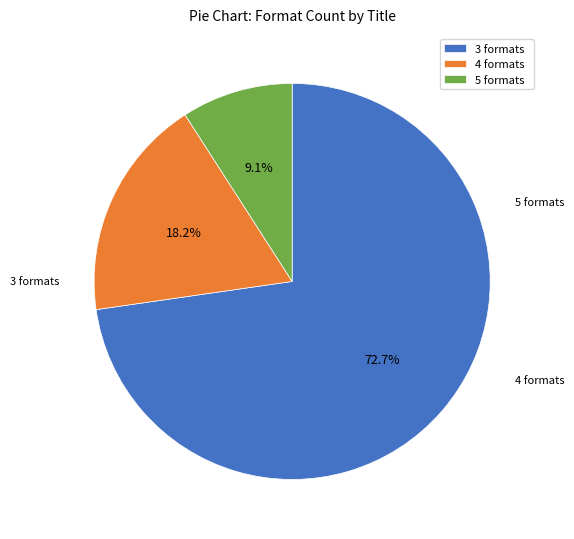

Between 3 formats and 5 formats, which is larger?

3 formats